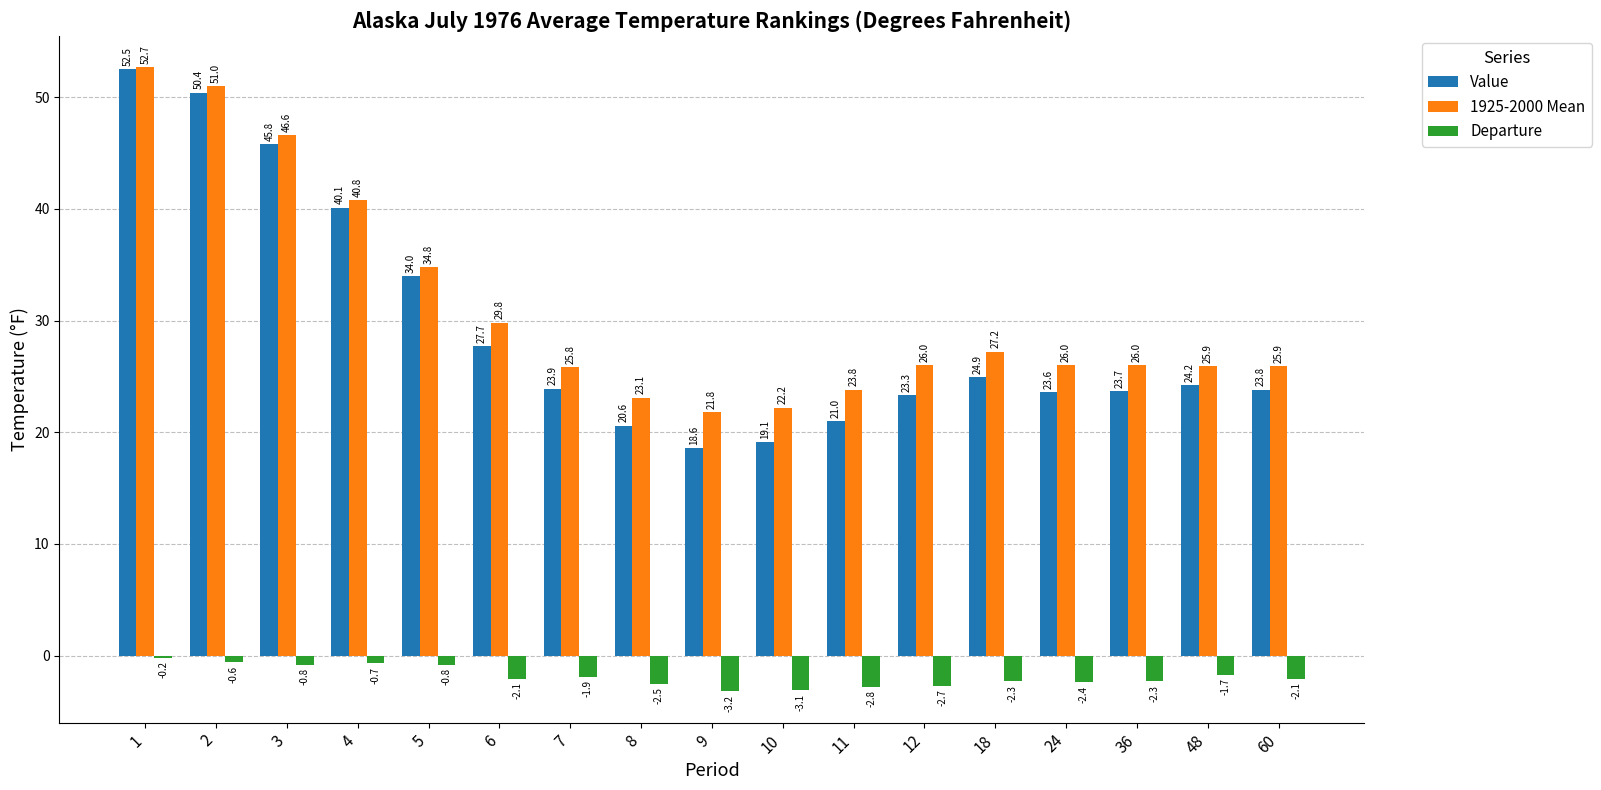

What is the value of the Value bar at the 16th from the left?

24.2